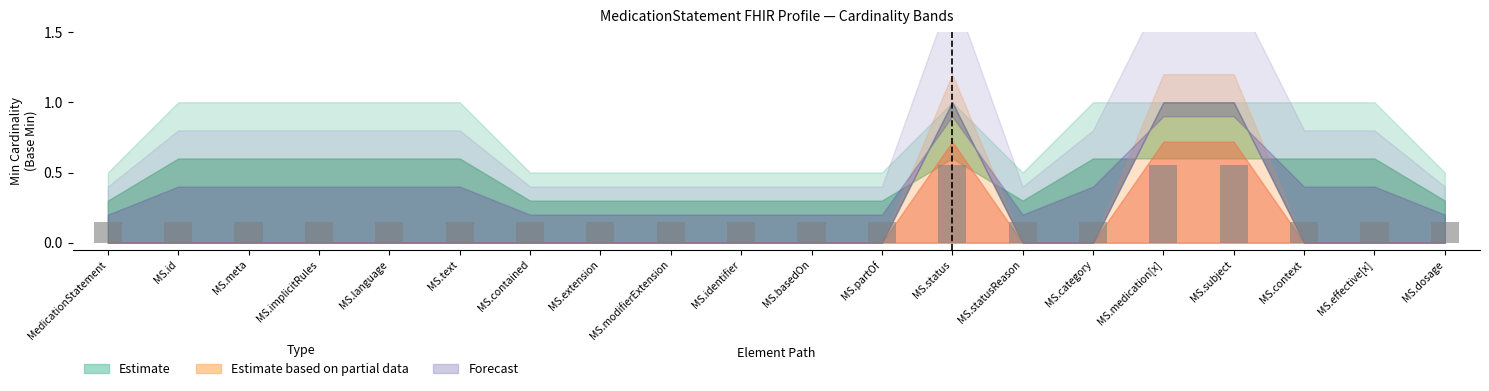

Is it true that the value at MS.subject is 1.0?

False